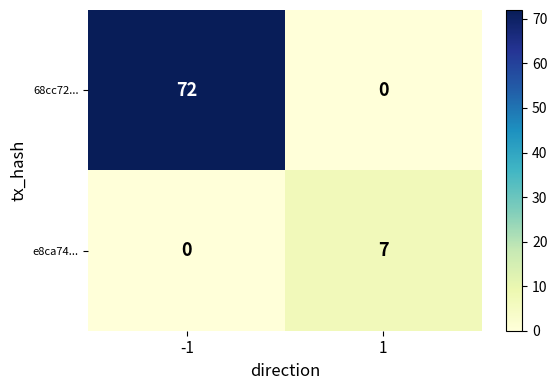

Between -1 and 1, which series saw the biggest shift?

68cc72...